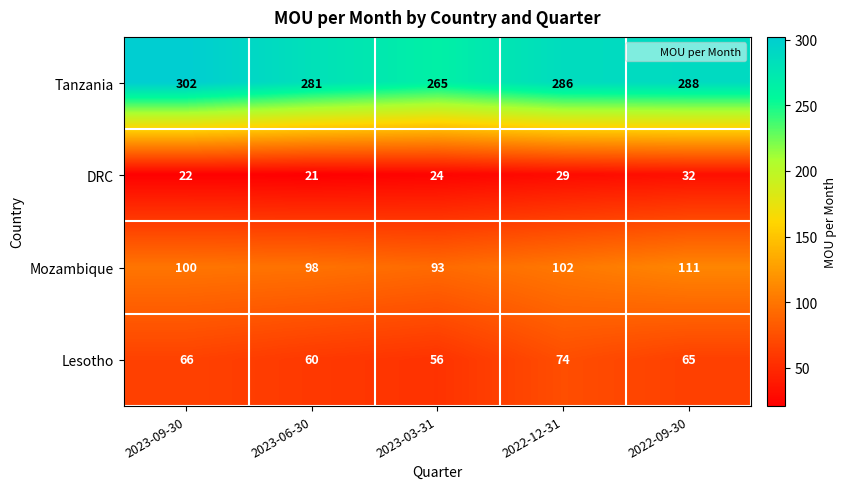

Reading right to left, transcribe all the data shown in this chart.

Tanzania: 2022-09-30=288	2022-12-31=286	2023-03-31=265	2023-06-30=281	2023-09-30=302
DRC: 2022-09-30=32	2022-12-31=29	2023-03-31=24	2023-06-30=21	2023-09-30=22
Mozambique: 2022-09-30=111	2022-12-31=102	2023-03-31=93	2023-06-30=98	2023-09-30=100
Lesotho: 2022-09-30=65	2022-12-31=74	2023-03-31=56	2023-06-30=60	2023-09-30=66